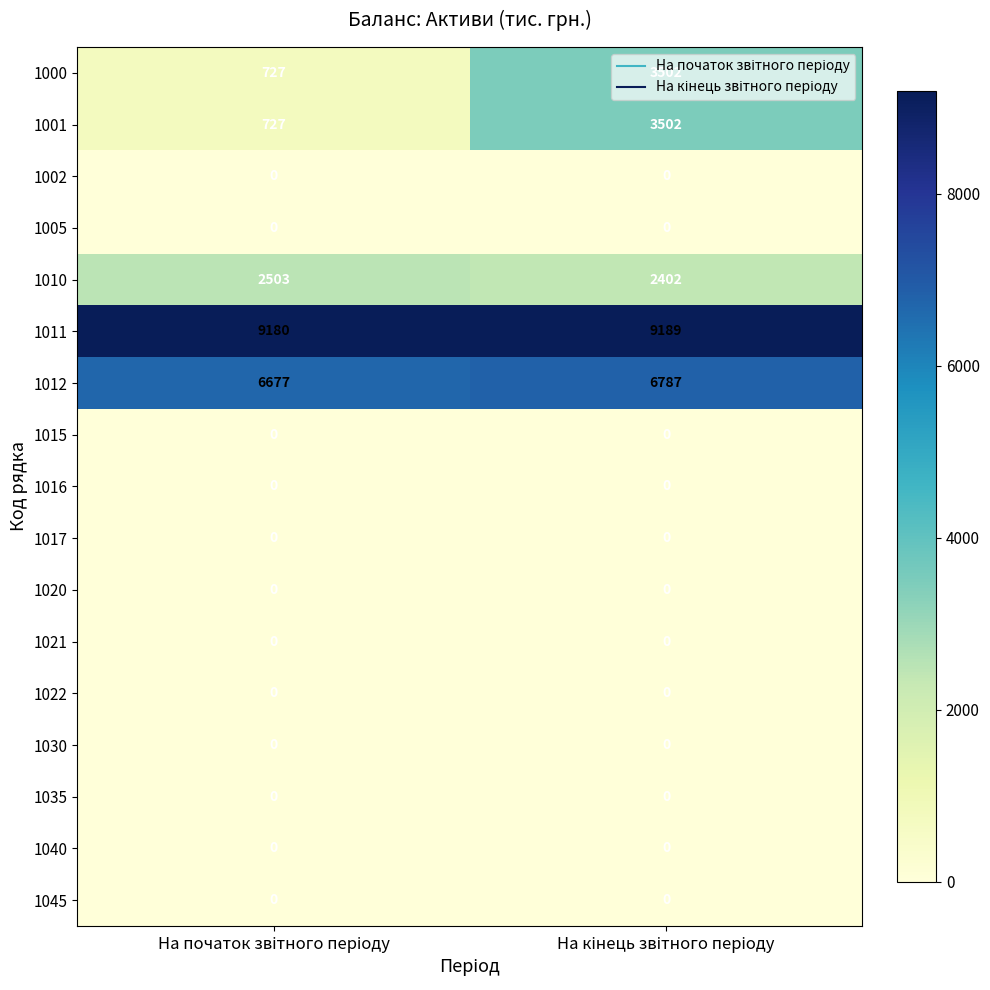

What is the difference between the maximum and minimum values in the 1000 series?

2775